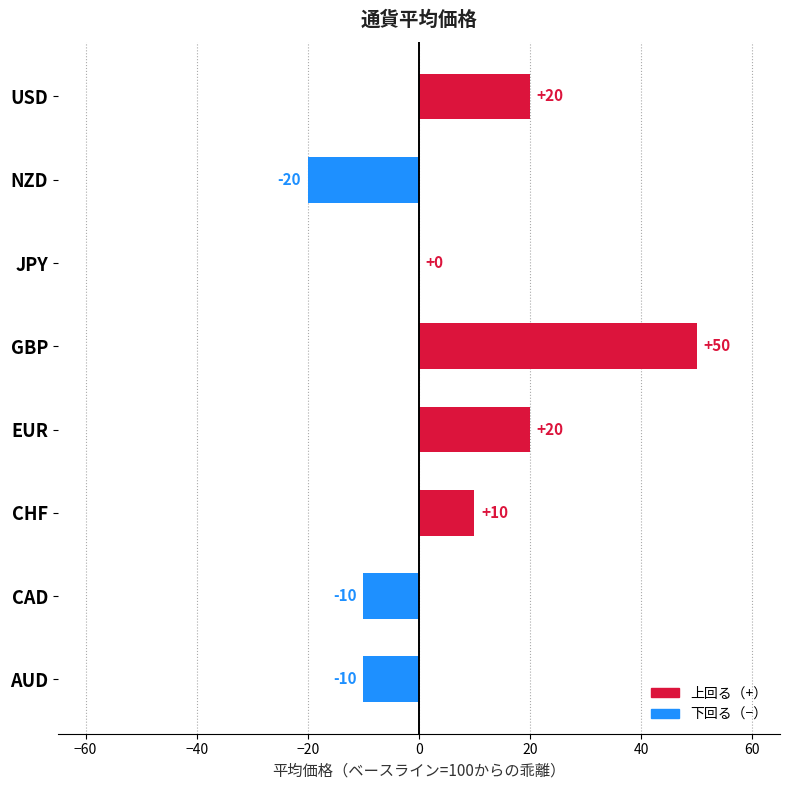

Reading top to bottom, transcribe all the data shown in this chart.

USD=20	NZD=-20	JPY=0	GBP=50	EUR=20	CHF=10	CAD=-10	AUD=-10